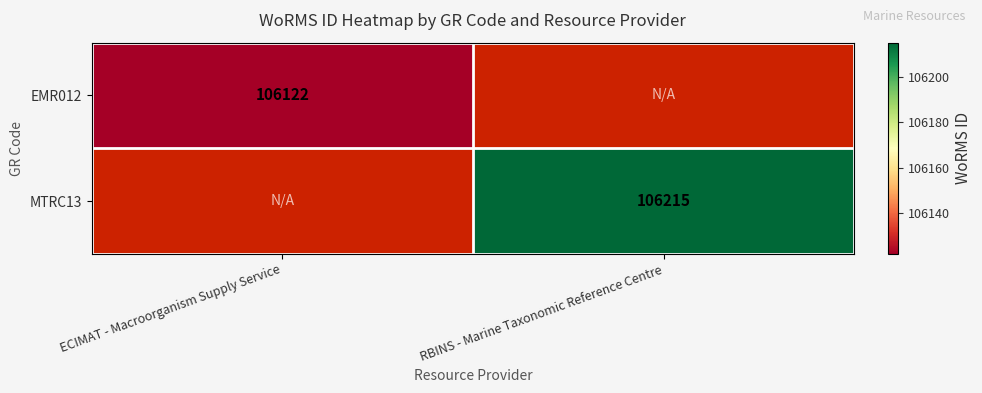

Which label corresponds to the smallest value in the chart?

ECIMAT - Macroorganism Supply Service